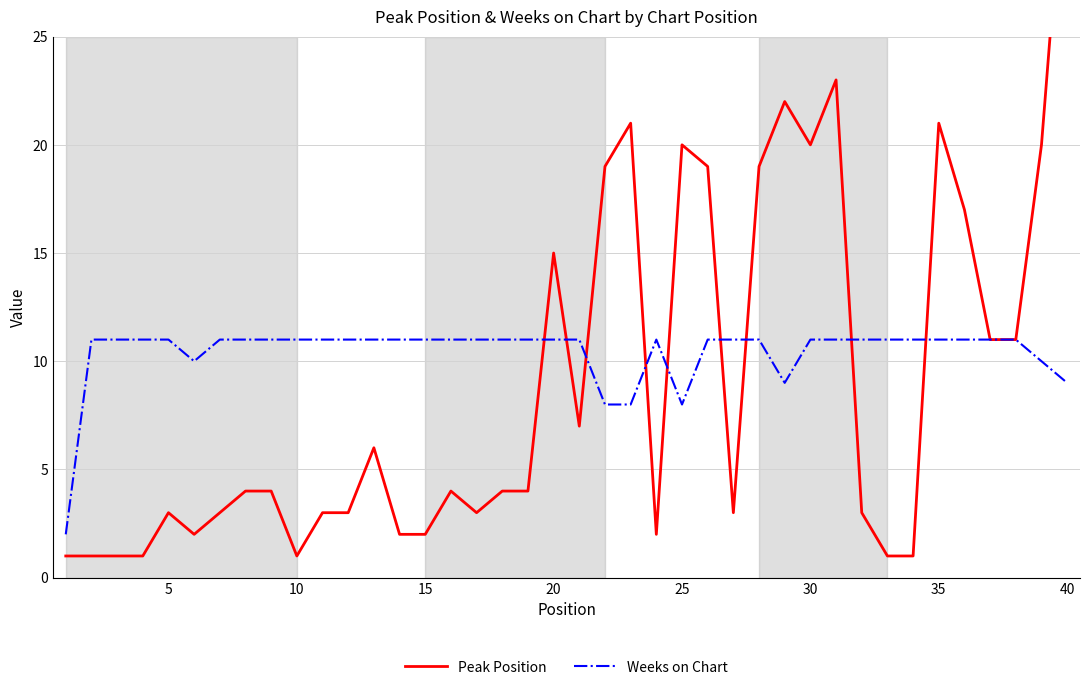

At how many categories does at least one series exceed 22?

2